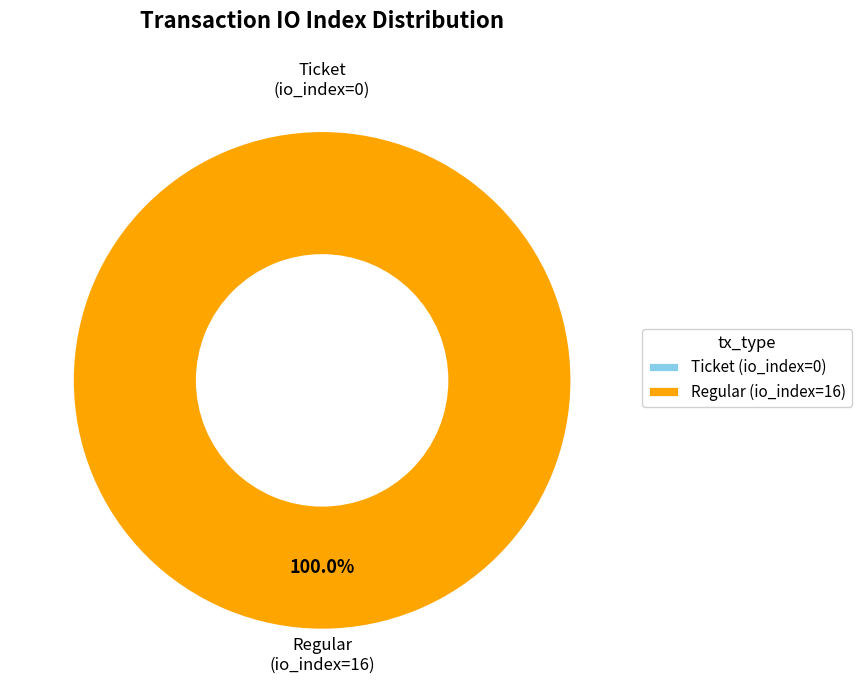

Which category has the biggest portion of the pie?

Regular (io_index=16)